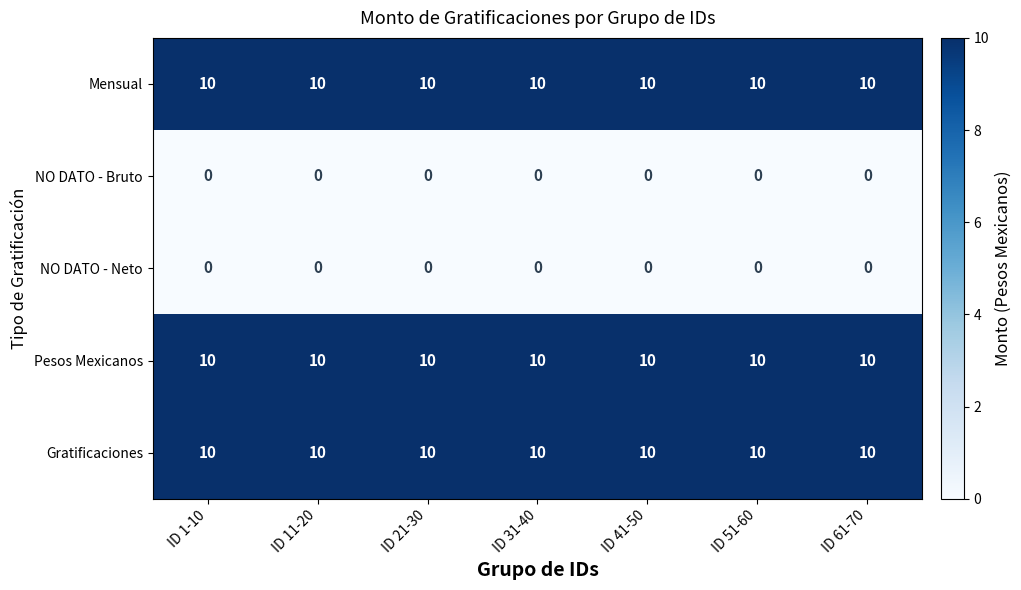

At how many categories does at least one series exceed 5?

7